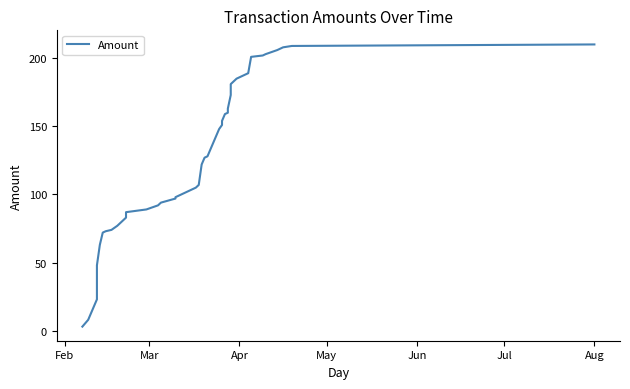

What is the average value?

124.4